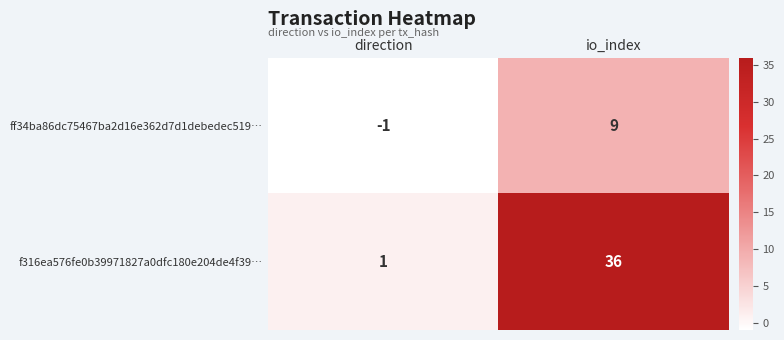

Reading left to right, extract all data points from this chart.

ff34ba86dc75467ba2d16e362d7d1debedec519…: -1	9
f316ea576fe0b39971827a0dfc180e204de4f39…: 1	36